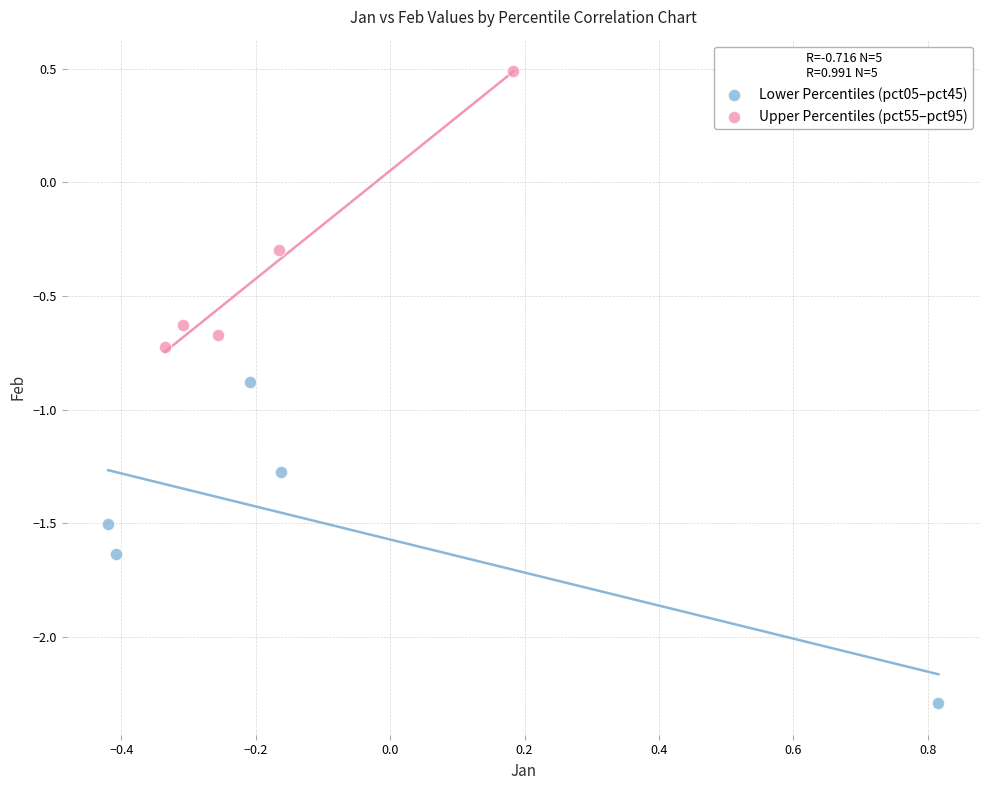

Which series has the widest spread of Y values?

Lower Percentiles (pct05–pct45)